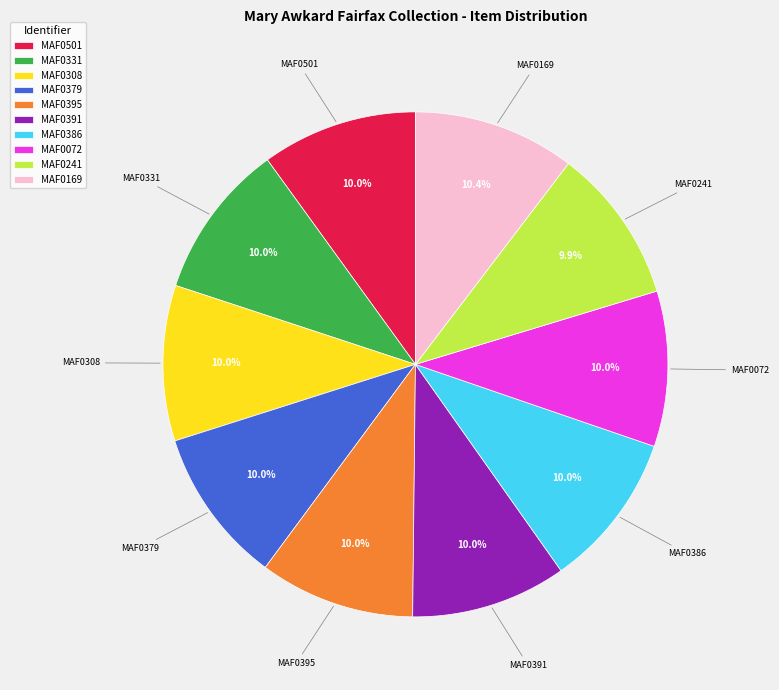

What percentage do MAF0331 and MAF0386 together represent?

19.9%